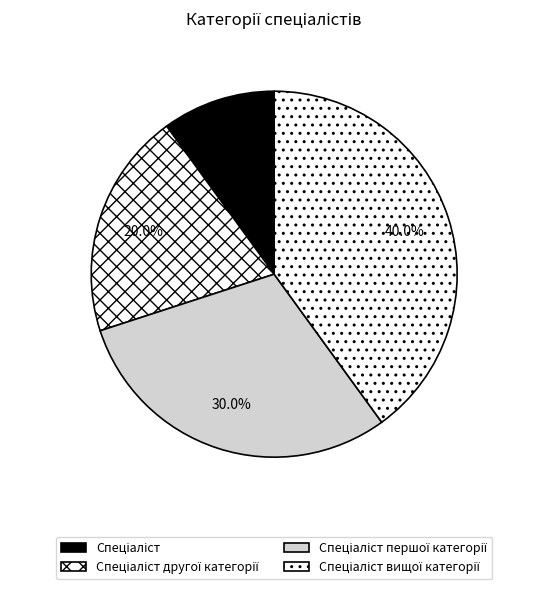

What is the smallest slice in the pie chart?

Спеціаліст